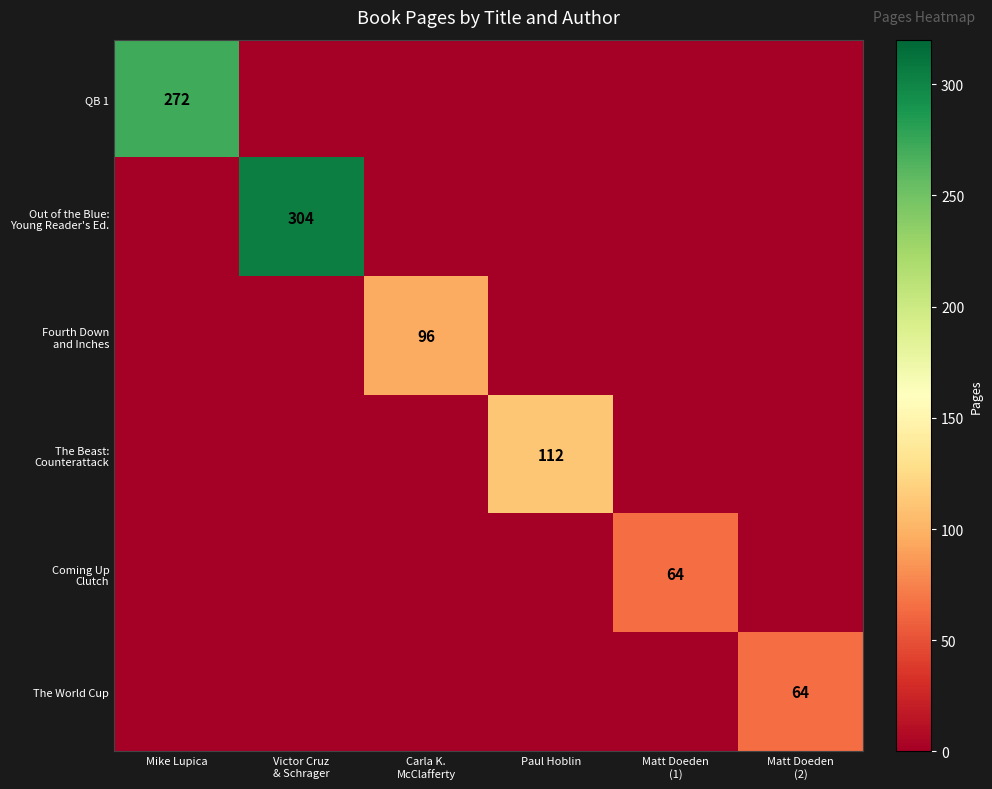

What is the maximum value for The World Cup?

64